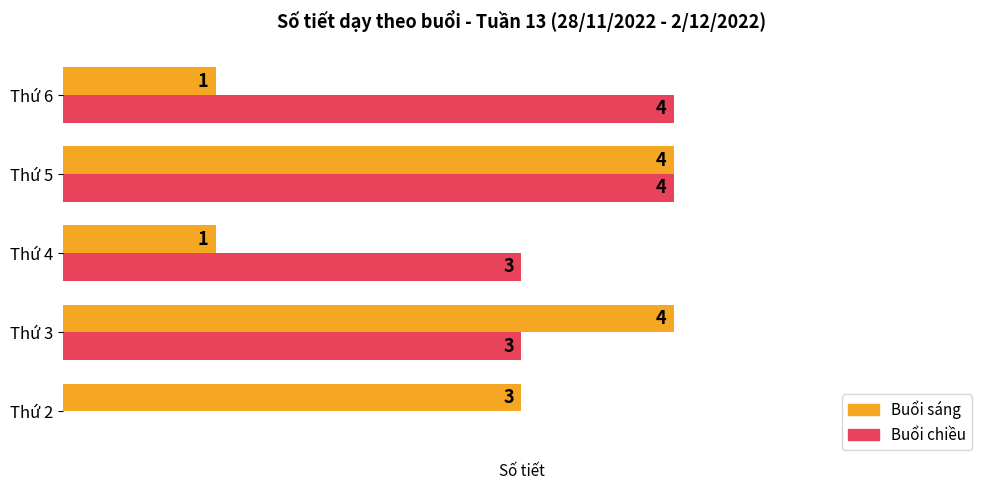

Between Thứ 3 and Thứ 5, which series saw the biggest shift?

Buổi chiều